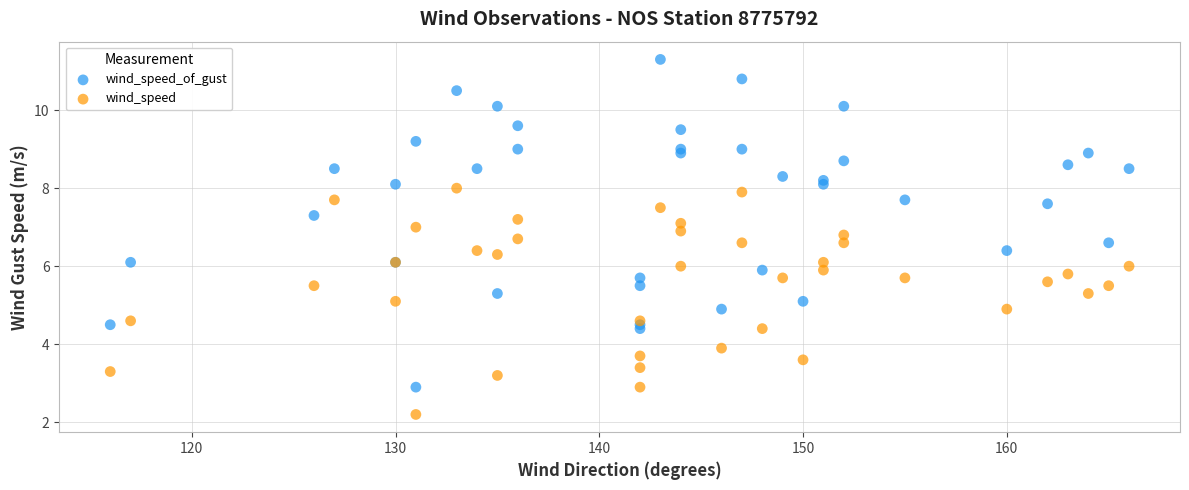

Which series reaches the minimum Y coordinate?

wind_speed